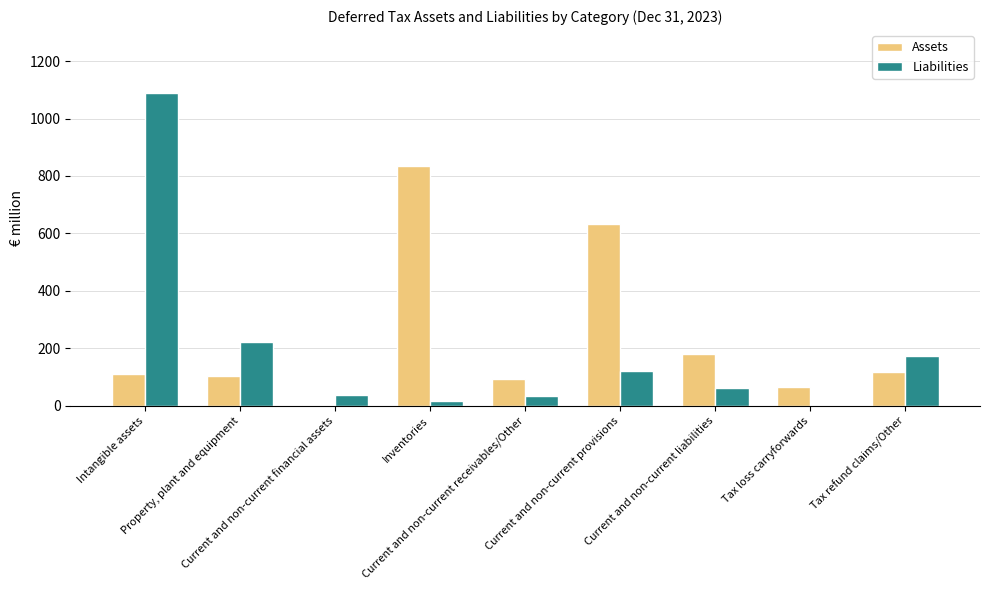

At which category does the chart reach its peak across all series?

Intangible assets